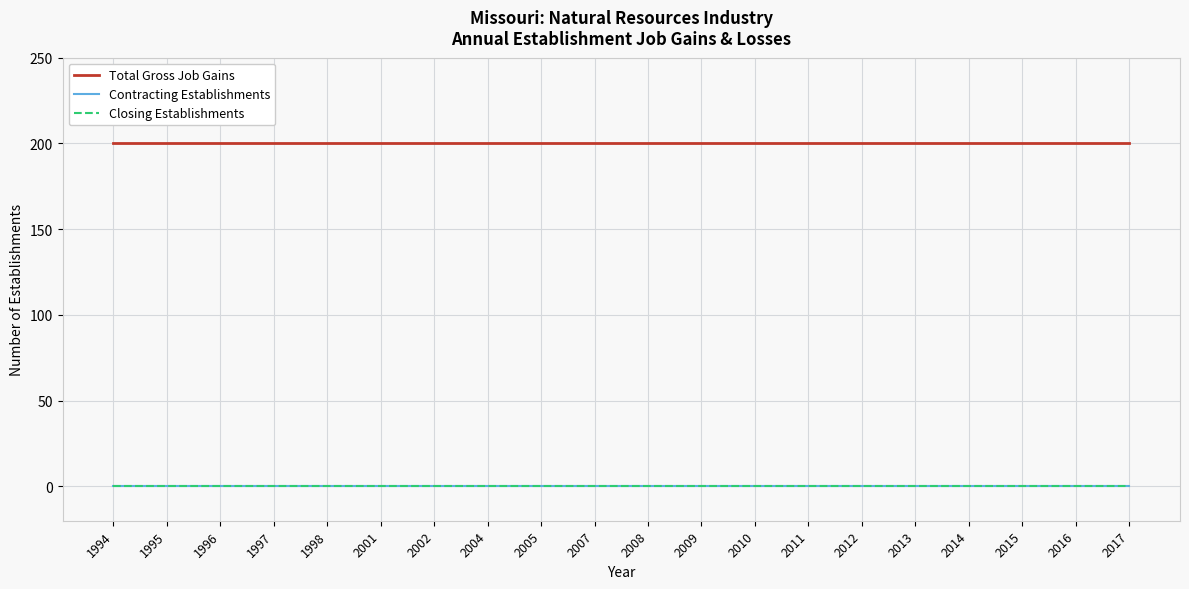

Reading left to right, what are all the values shown in this chart?

Total Gross Job Gains: 1994=200	1995=200	1996=200	1997=200	1998=200	2001=200	2002=200	2004=200	2005=200	2007=200	2008=200	2009=200	2010=200	2011=200	2012=200	2013=200	2014=200	2015=200	2016=200	2017=200
Contracting Establishments: 1994=0	1995=0	1996=0	1997=0	1998=0	2001=0	2002=0	2004=0	2005=0	2007=0	2008=0	2009=0	2010=0	2011=0	2012=0	2013=0	2014=0	2015=0	2016=0	2017=0
Closing Establishments: 1994=0	1995=0	1996=0	1997=0	1998=0	2001=0	2002=0	2004=0	2005=0	2007=0	2008=0	2009=0	2010=0	2011=0	2012=0	2013=0	2014=0	2015=0	2016=0	2017=0